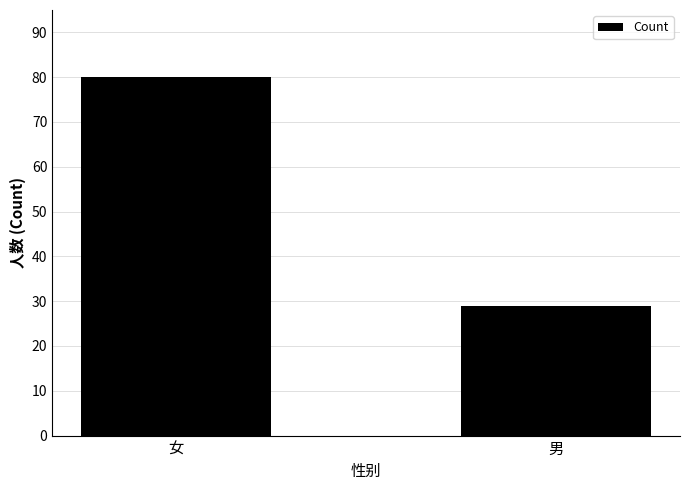

How many distinct data groups are displayed?

1